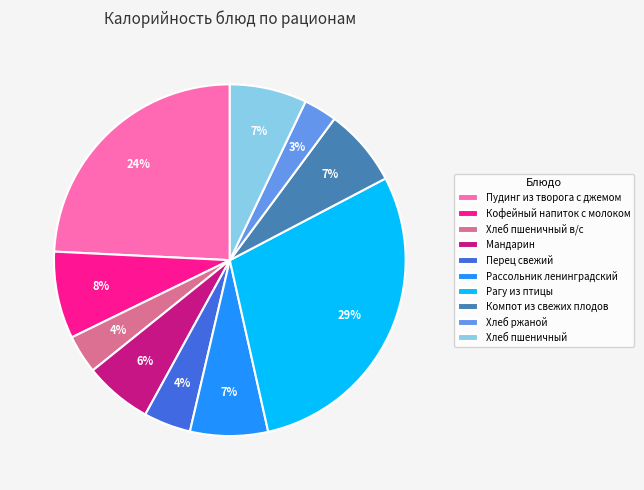

To the nearest percent, what is the average slice percentage?

10%